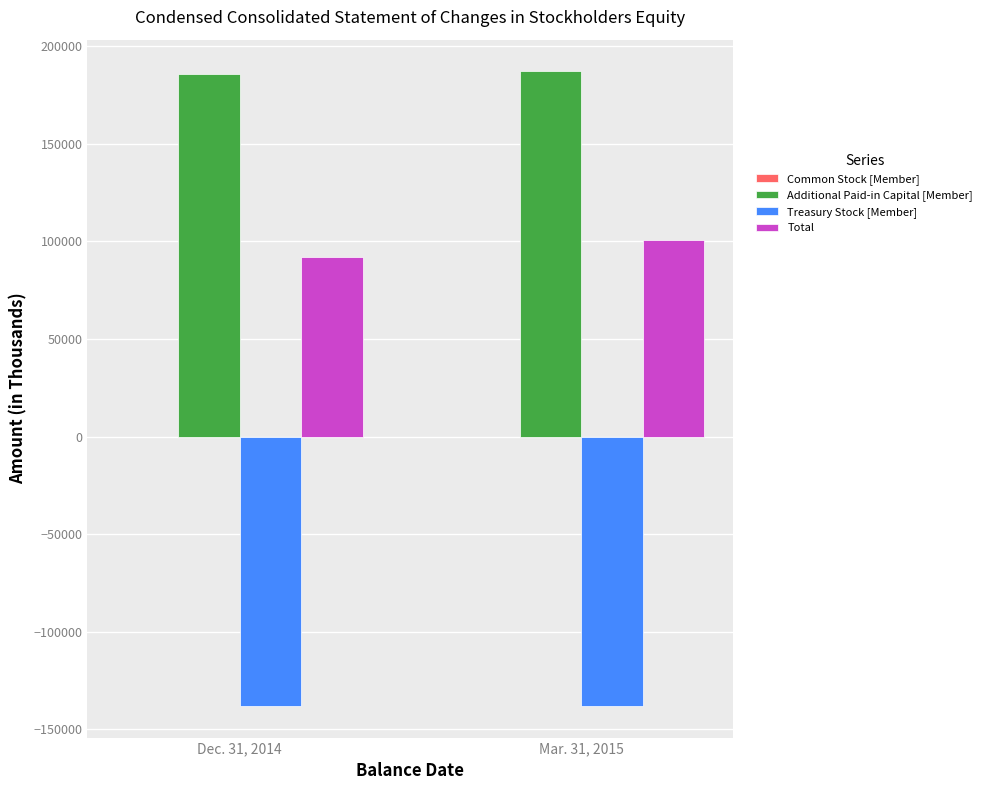

True or false: Total has a value of 164674 at Dec. 31, 2014.

False